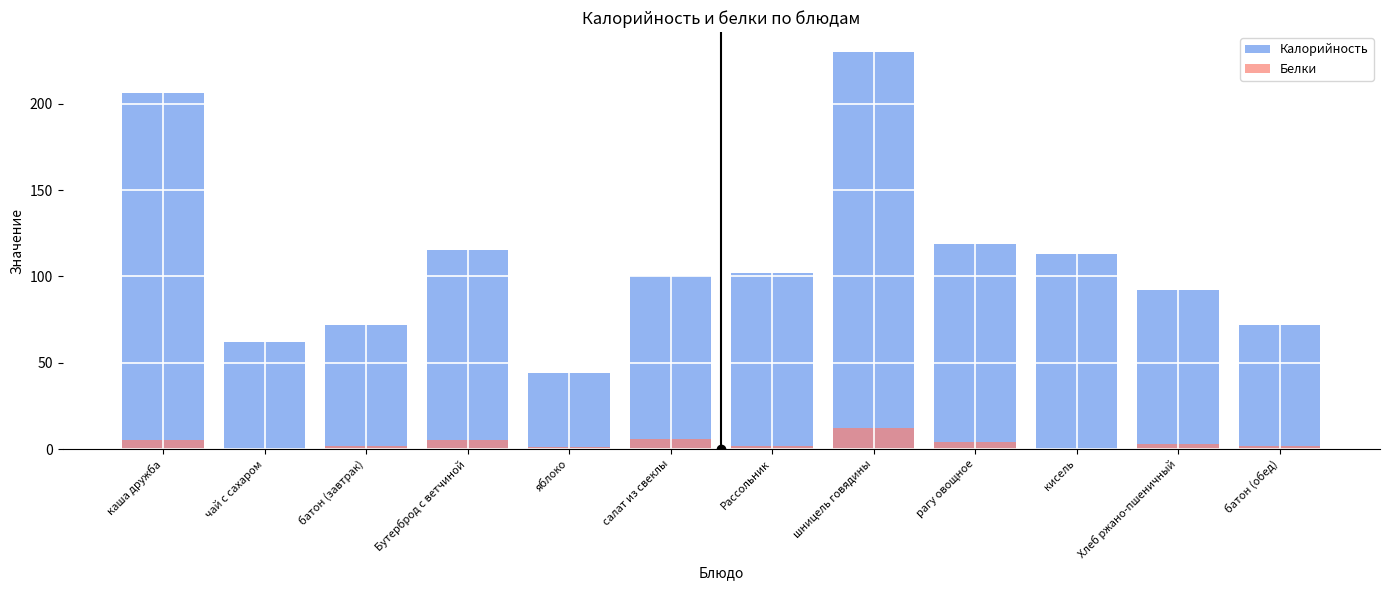

What is the label of the 1st bar from the right?

батон (обед)